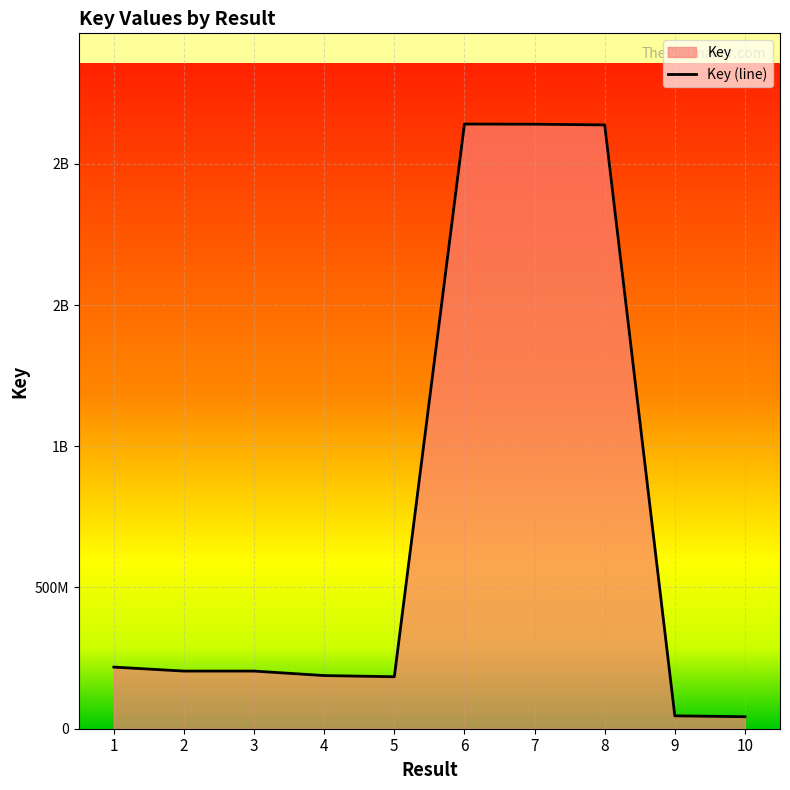

What is the minimum value shown in the chart?

42536209